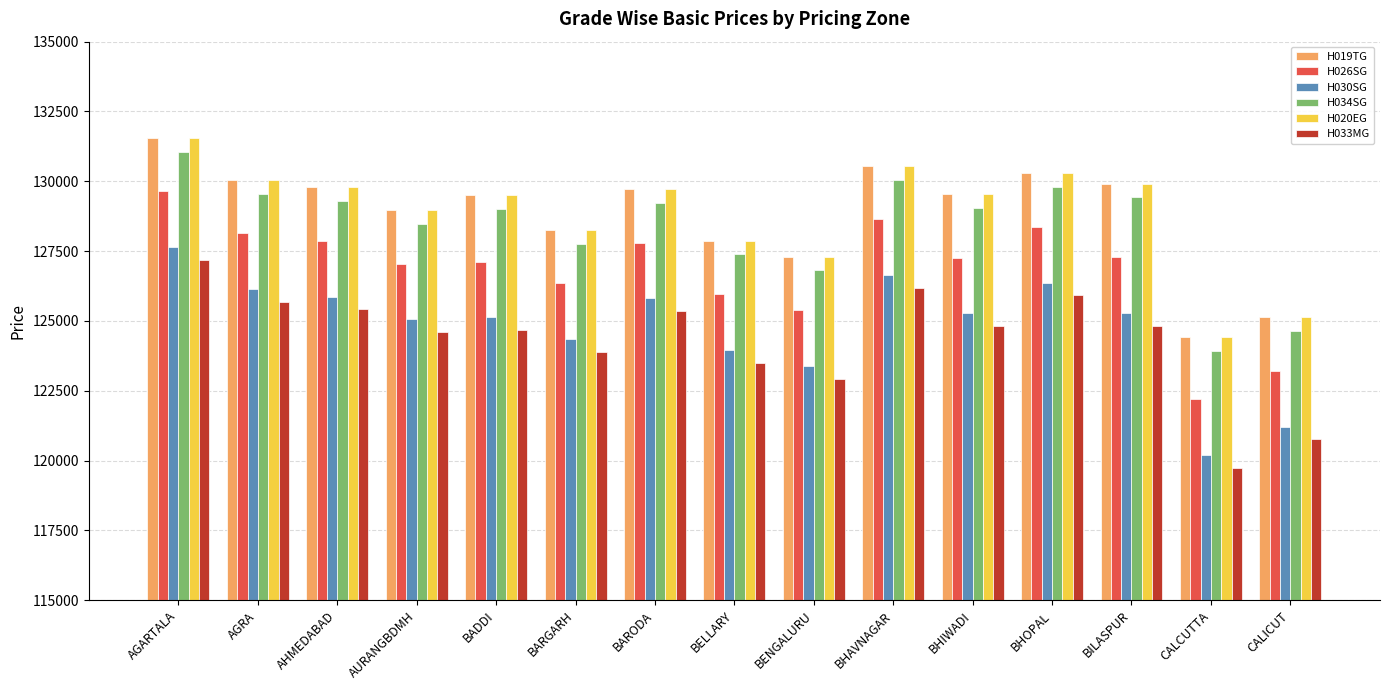

What is the label of the 7th bar from the right?

BENGALURU